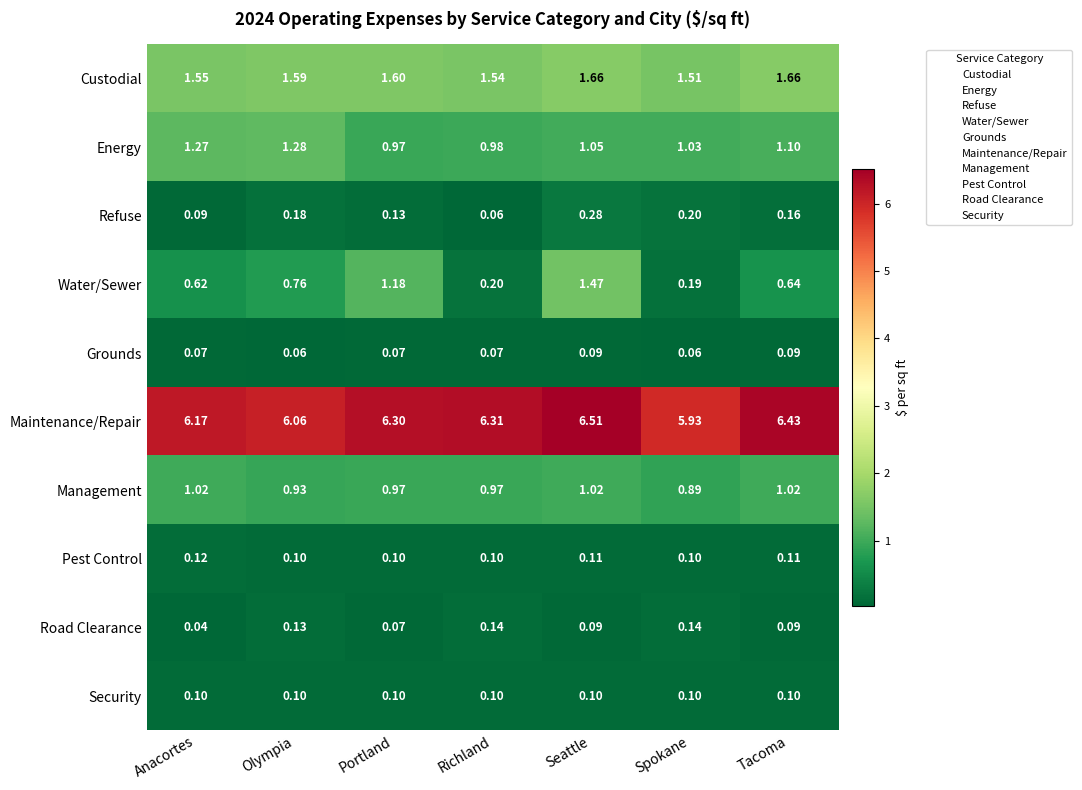

At how many categories does at least one series exceed 3?

7